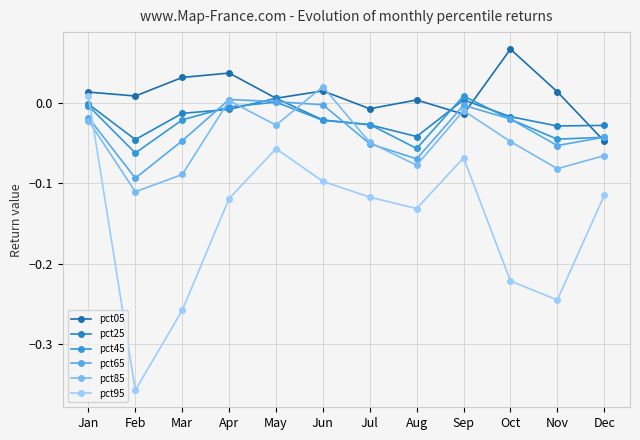

How many series are shown in this chart?

6